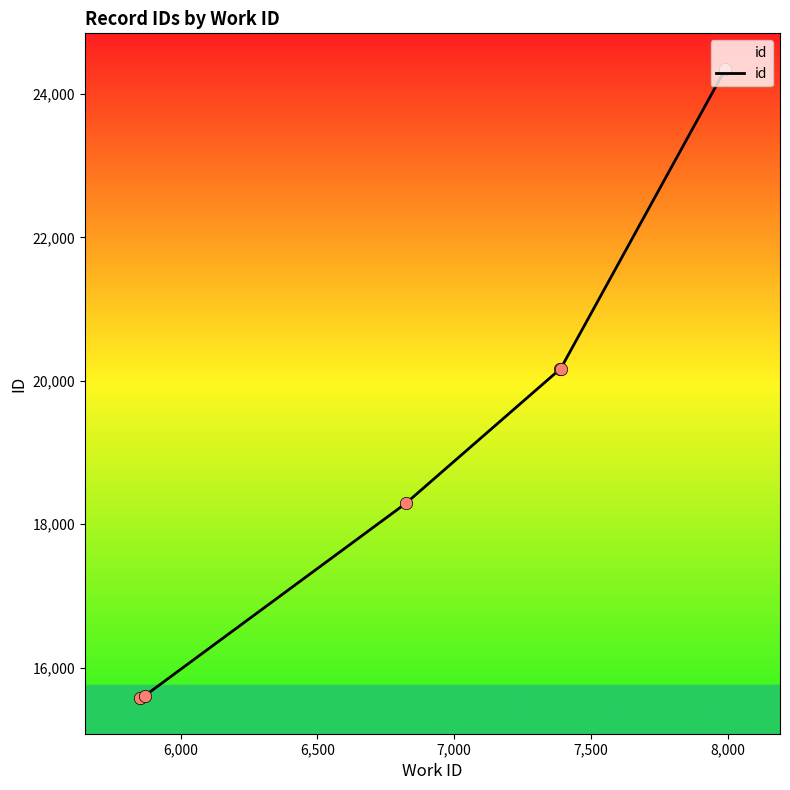

True or false: there are more than 1 points higher than both neighbors.

False